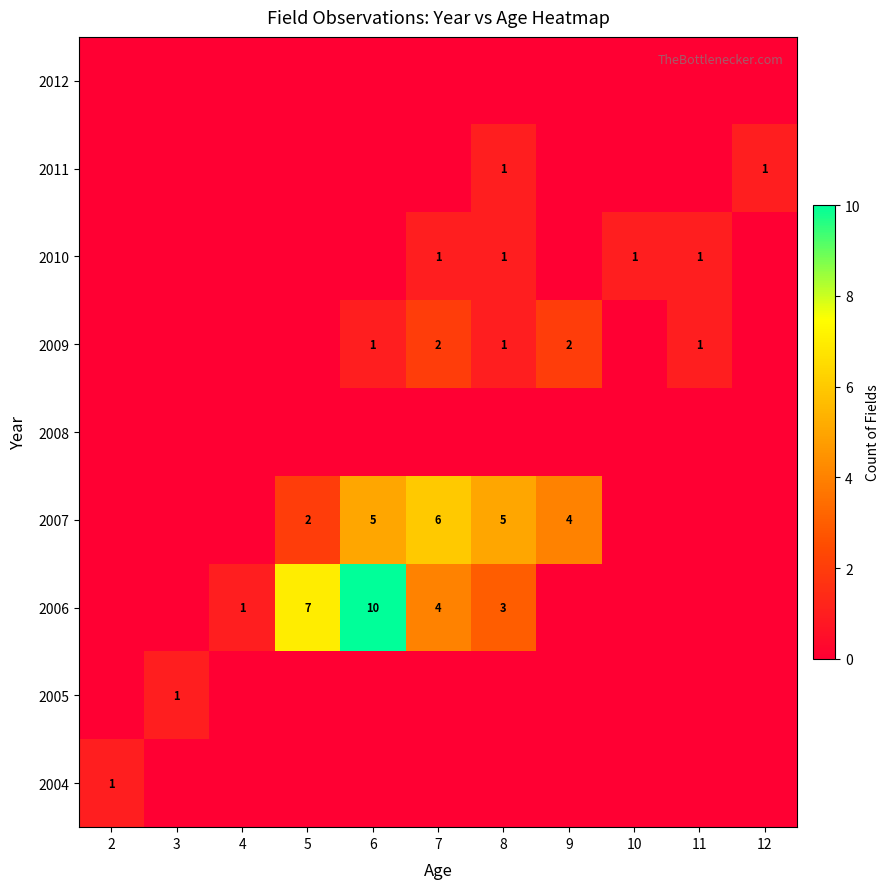

At how many categories does at least one series exceed 6?

2